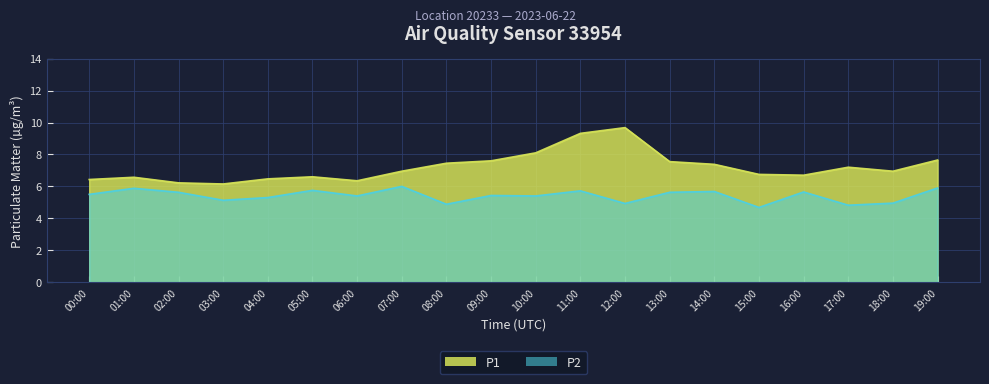

Reading left to right, transcribe all the data shown in this chart.

P1: 00:00=6.4	01:00=6.6	02:00=6.2	03:00=6.2	04:00=6.5	05:00=6.6	06:00=6.3	07:00=7.0	08:00=7.5	09:00=7.6	10:00=8.1	11:00=9.3	12:00=9.7	13:00=7.5	14:00=7.4	15:00=6.8	16:00=6.7	17:00=7.2	18:00=7.0	19:00=7.7
P2: 00:00=5.5	01:00=5.9	02:00=5.6	03:00=5.1	04:00=5.3	05:00=5.8	06:00=5.4	07:00=6.0	08:00=4.9	09:00=5.4	10:00=5.4	11:00=5.7	12:00=4.9	13:00=5.6	14:00=5.7	15:00=4.7	16:00=5.7	17:00=4.8	18:00=5.0	19:00=5.9